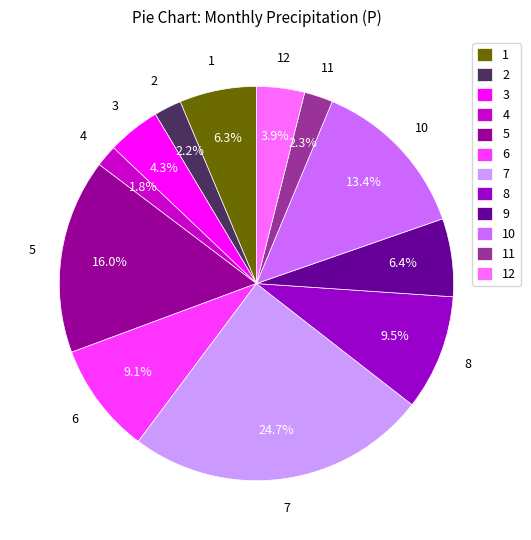

Which category has the biggest portion of the pie?

7